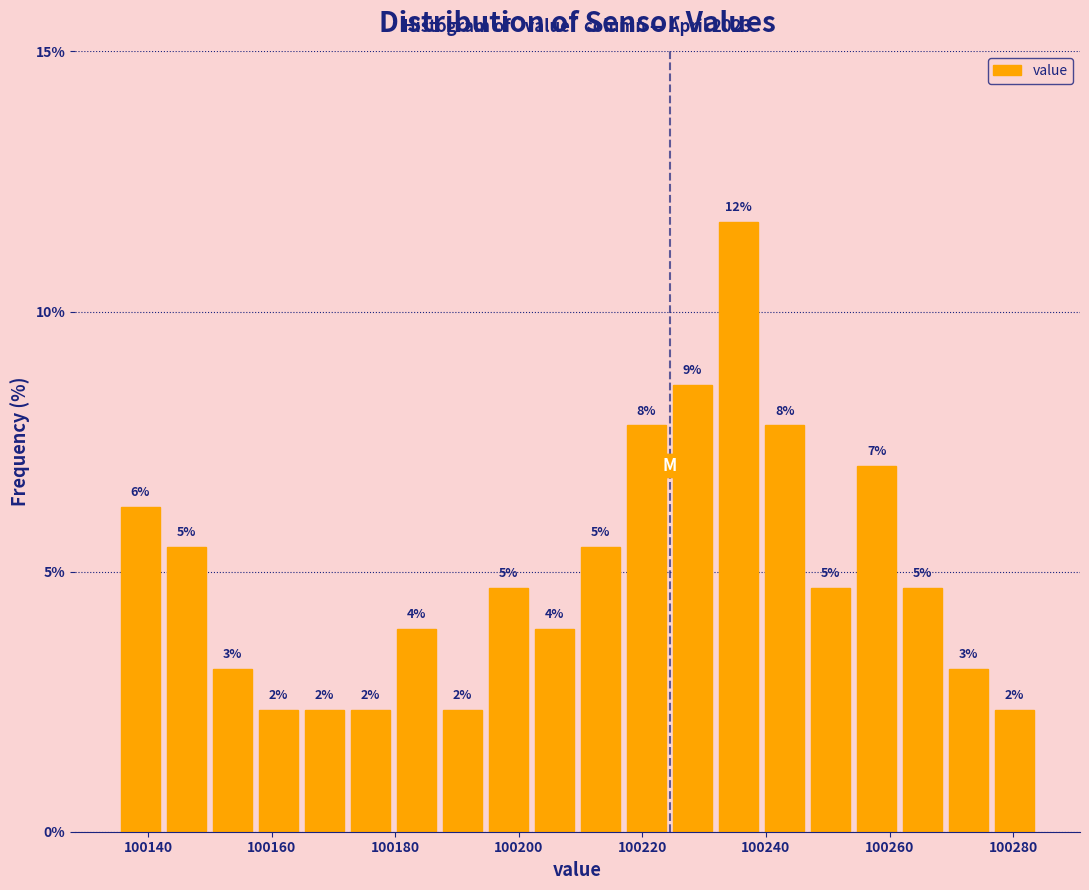

Around what value on the x-axis is the tallest bar? Give the approximate position of its centre, as read against the axis.

100236